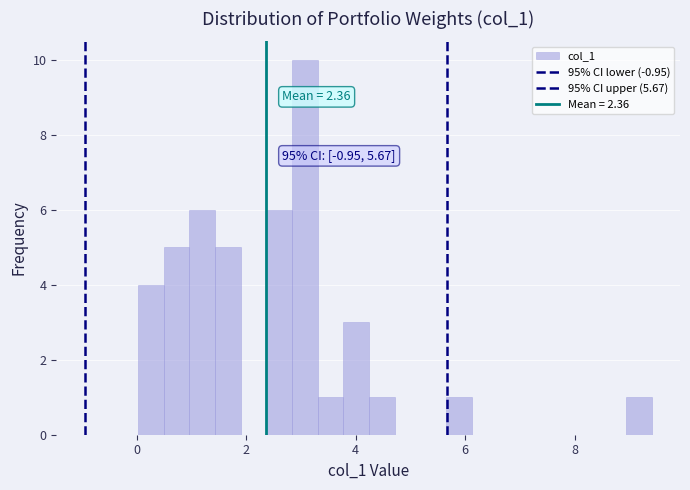

Read against the x-axis, roughly where is the centre of the tallest bar?

3.0